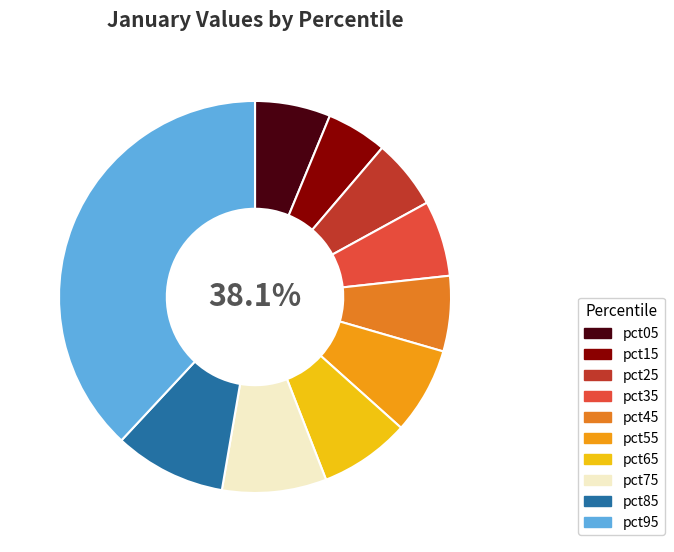

Which slice is the smallest?

pct15